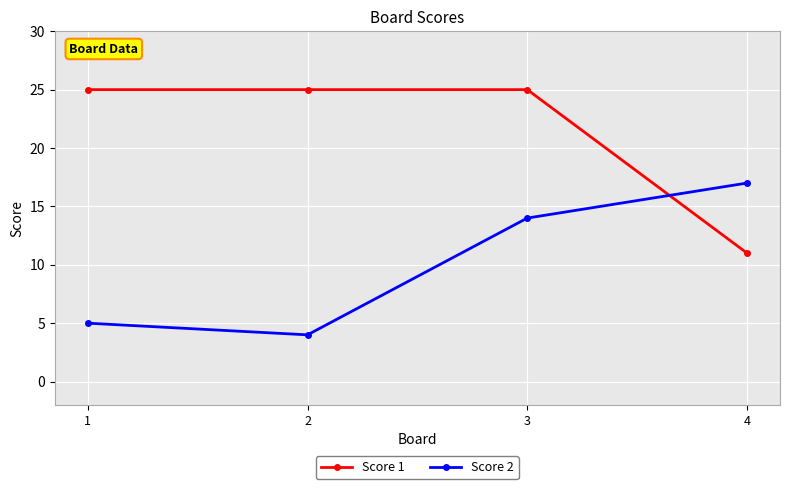

List the series in order of their overall mean, highest first.

Score 1, Score 2